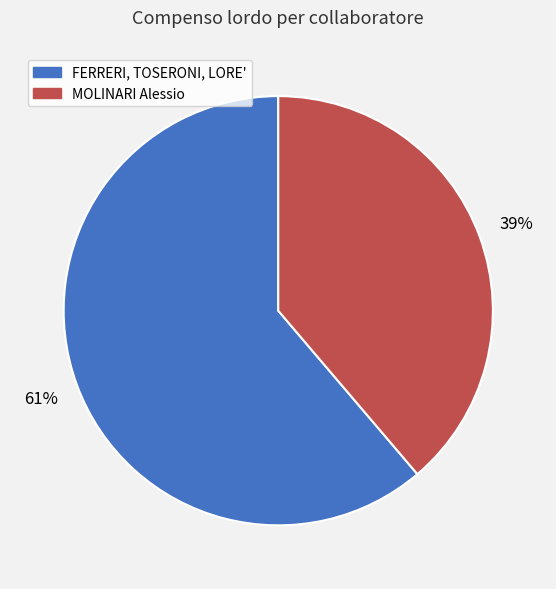

Which slice is the smallest?

MOLINARI Alessio